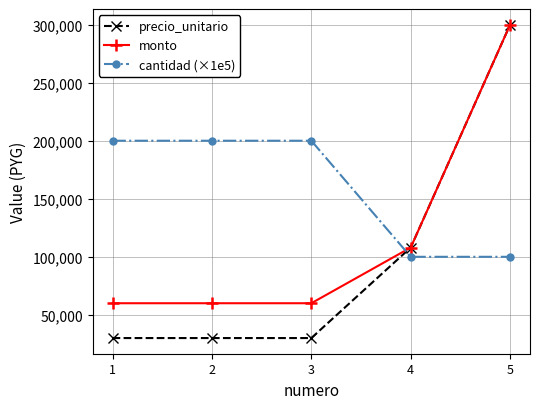

Rank the series by their average value, from highest to lowest.

cantidad (×1e5), monto, precio_unitario